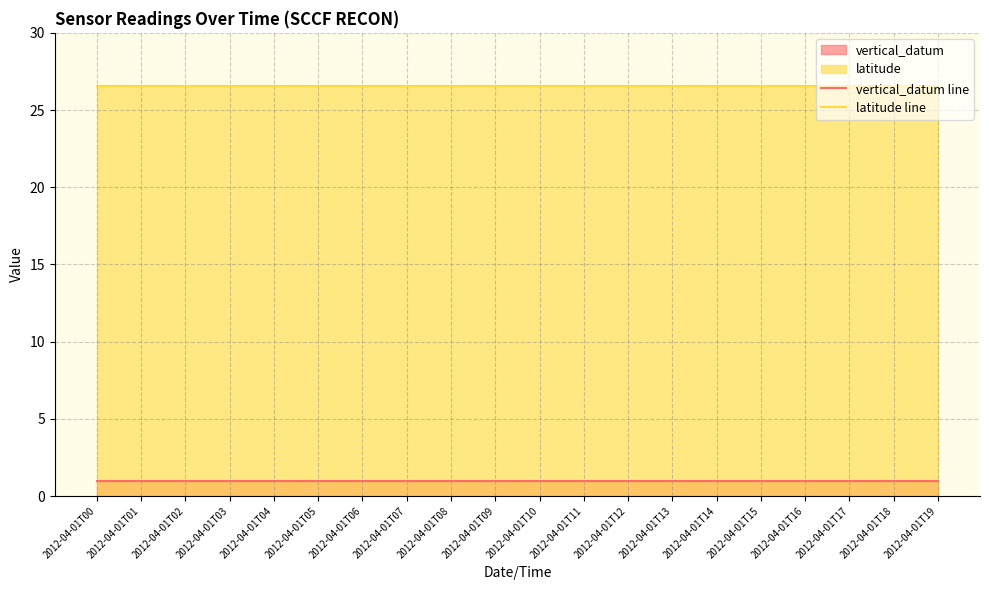

What is the value of the vertical_datum line point at the 4th from the left?

1.0